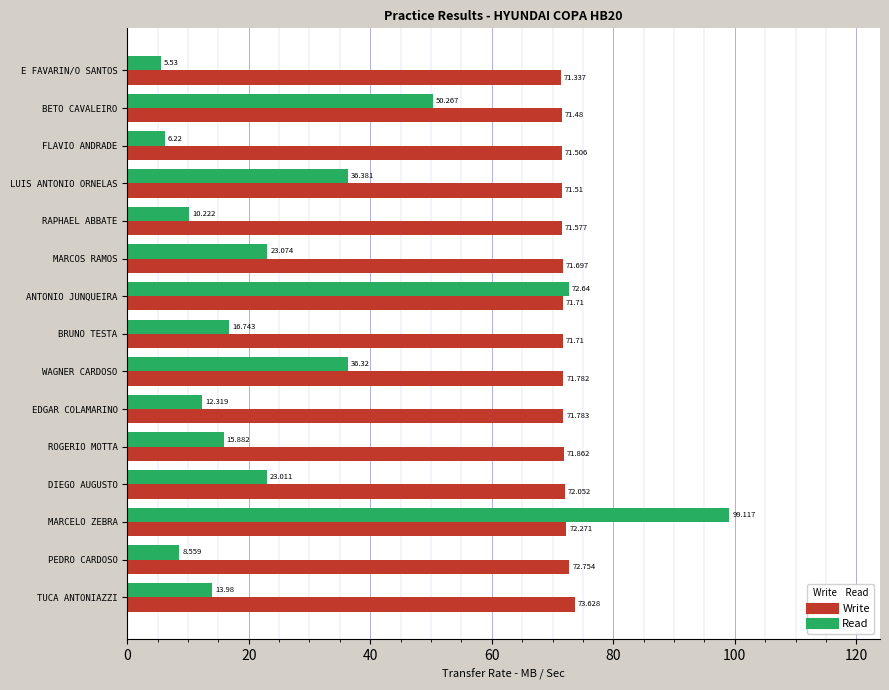

At which category is the sum across all series the highest?

MARCELO ZEBRA